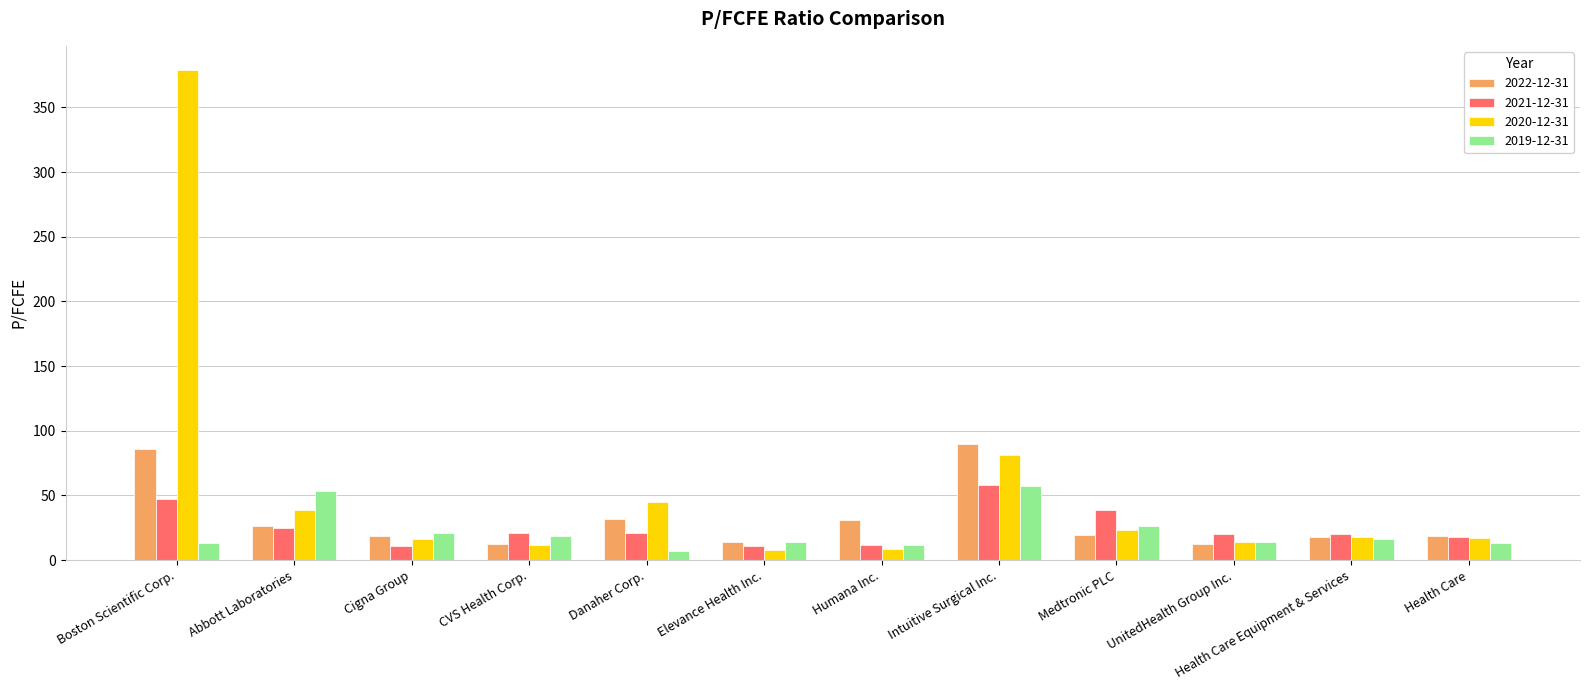

What is the minimum value for 2021-12-31?

11.0